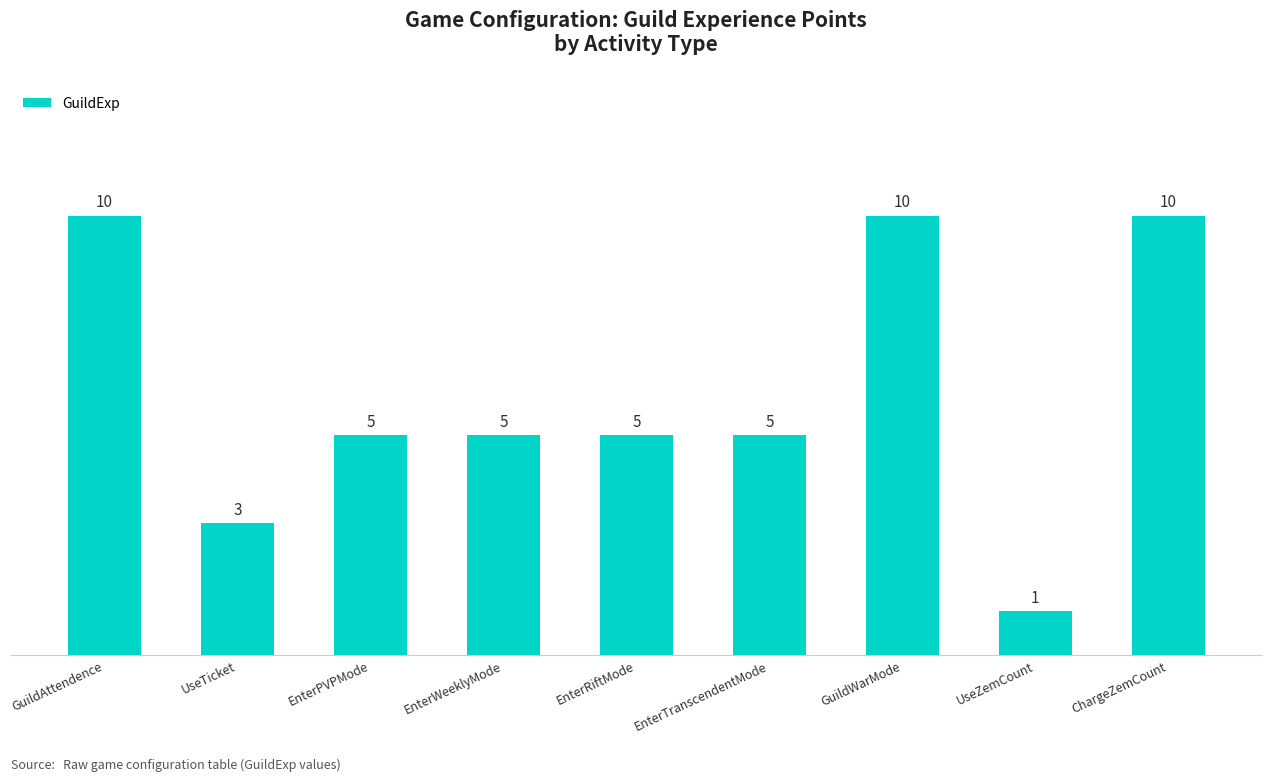

What is the difference between the maximum and minimum values?

9